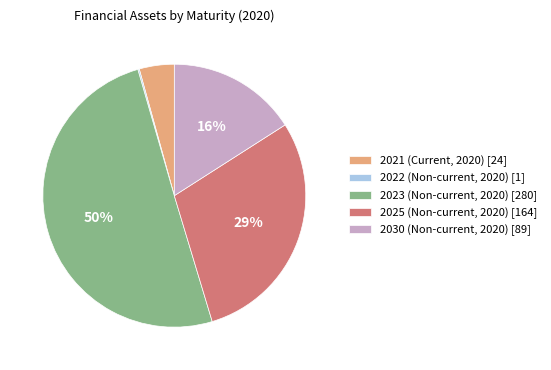

True or false: 2025 (Non-current, 2020) accounts for 37% of the total.

False